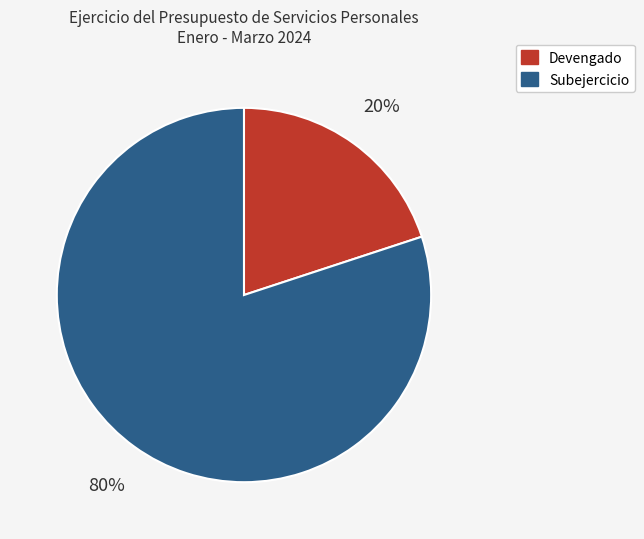

Is the sum of Subejercicio and Devengado greater than half?

Yes